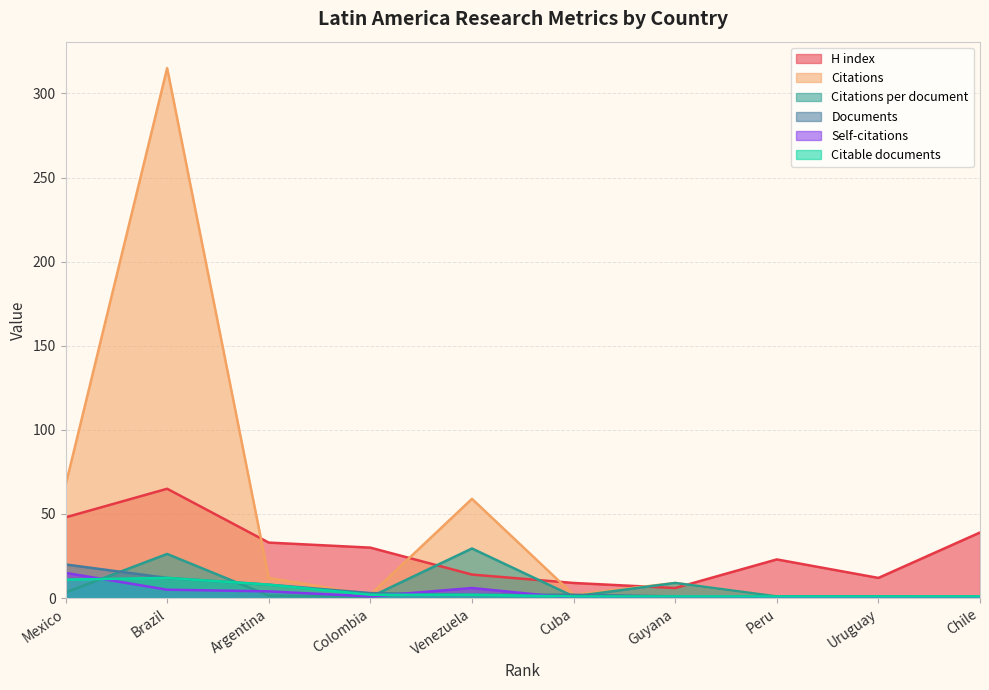

Where is Self-citations nearest to the value 7?

Venezuela